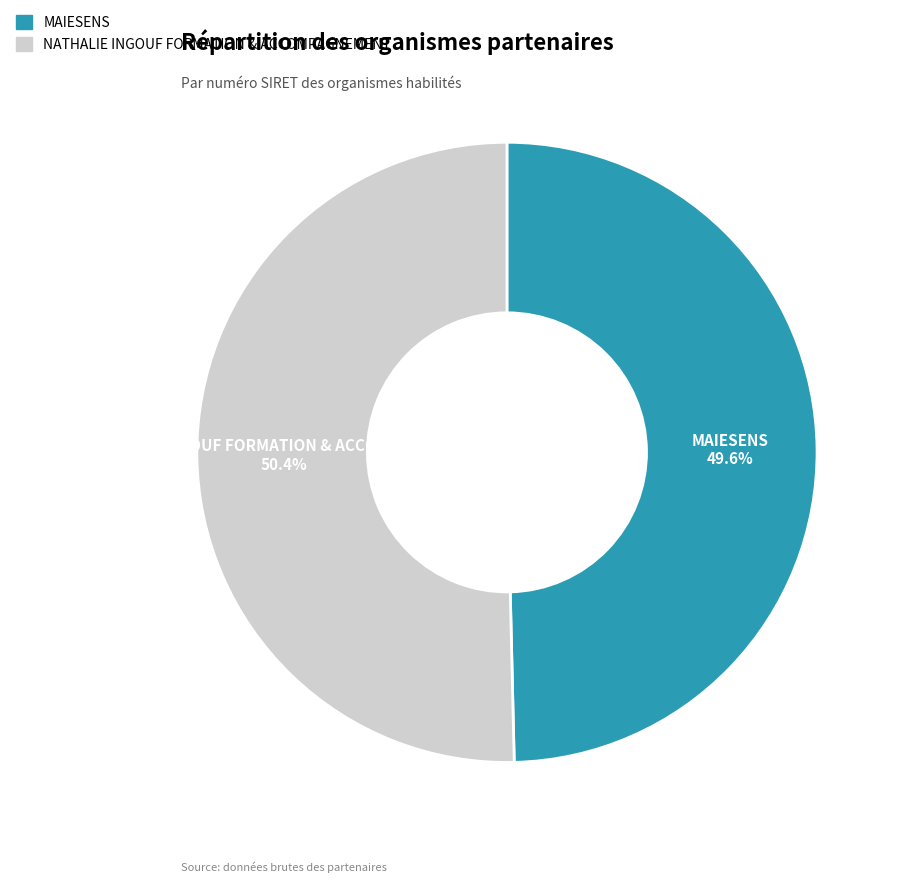

To the nearest percent, what is the average slice percentage?

50%